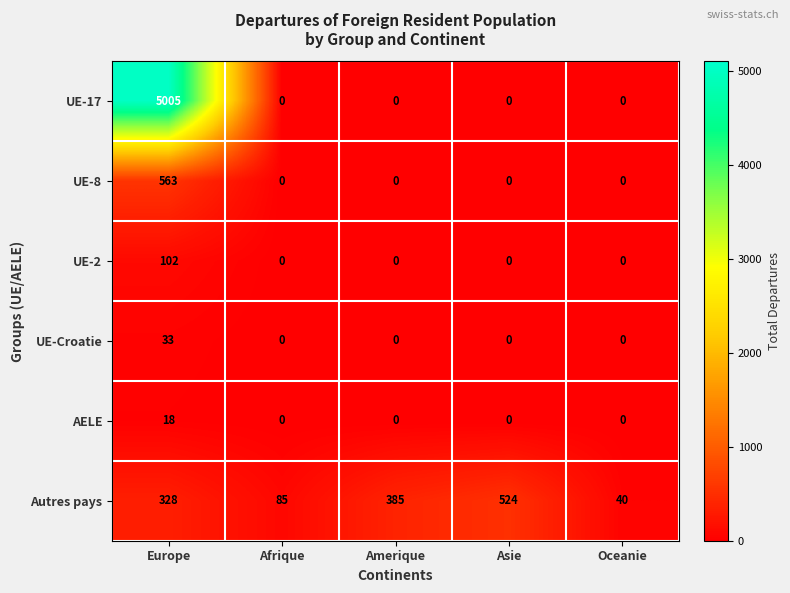

At how many categories does at least one series exceed 714?

1